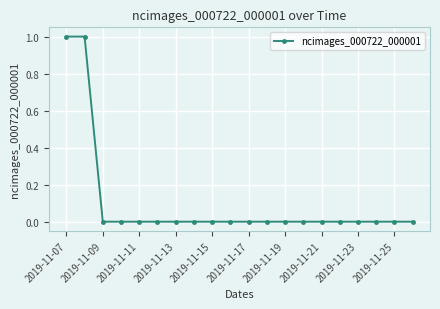

Reading right to left, transcribe all the data shown in this chart.

0	0	0	0	0	0	0	0	0	0	0	0	0	0	0	0	0	0	1	1